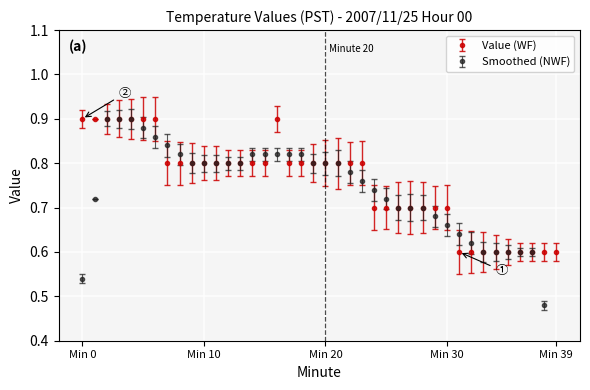

Count the Value (WF) values in the range 0 to 1.

40